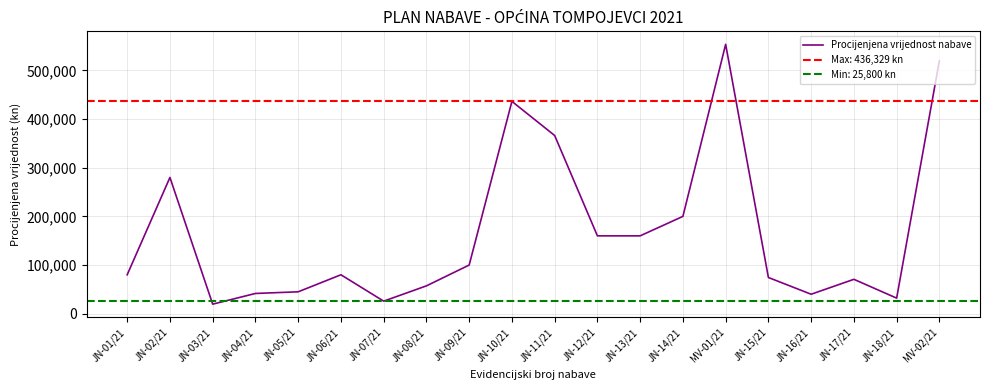

How many lines are shown in the chart?

1